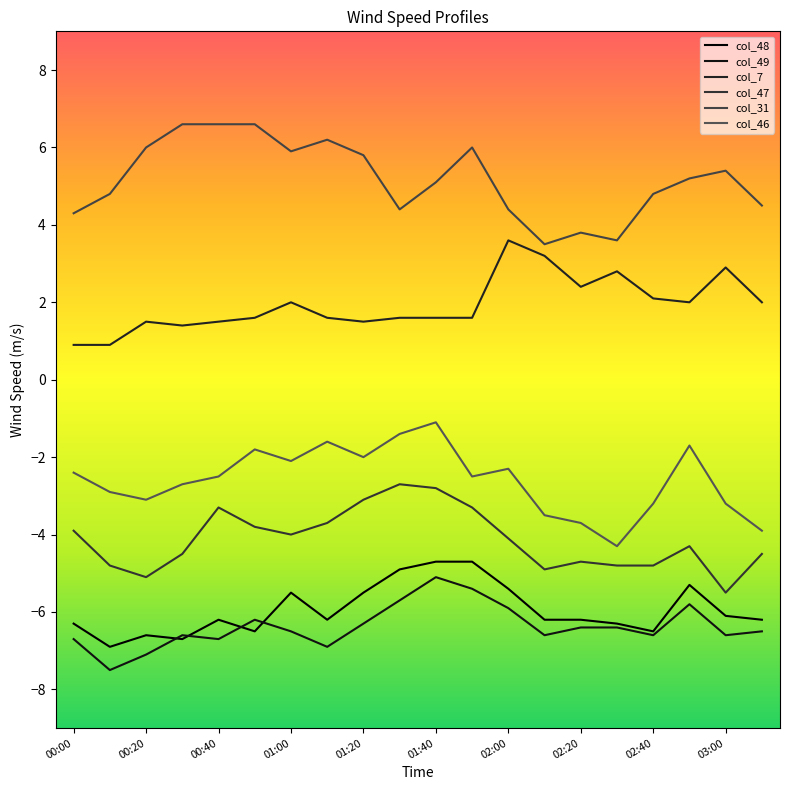

True or false: col_7 and col_47 cross at least once.

False